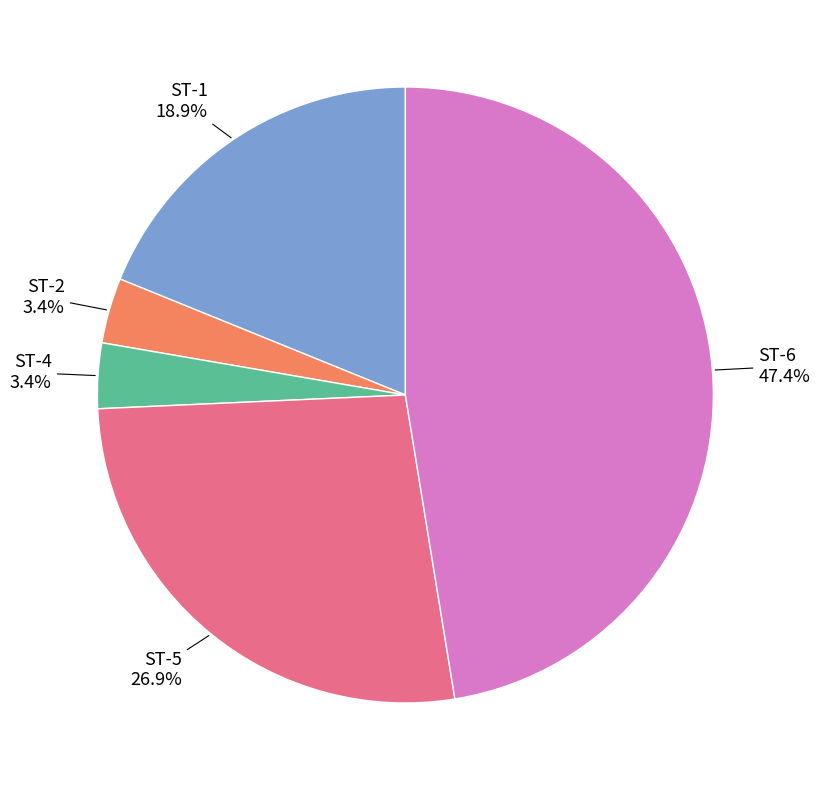

To the nearest percent, what is the difference between the largest and smallest slice percentages?

44%